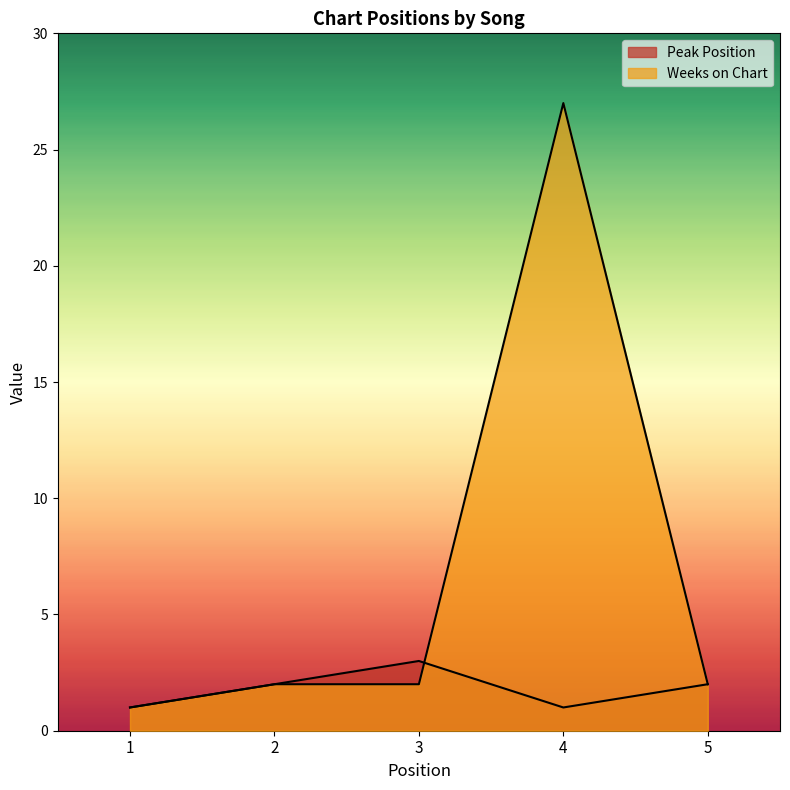

At which category does Peak Position reach its first local valley?

4